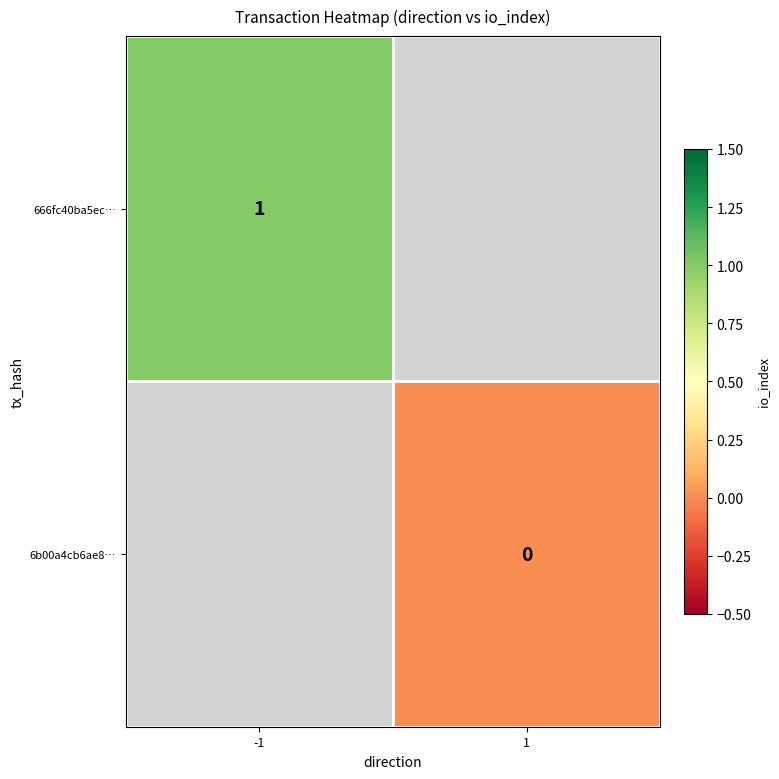

Count the number of categories in the chart.

2